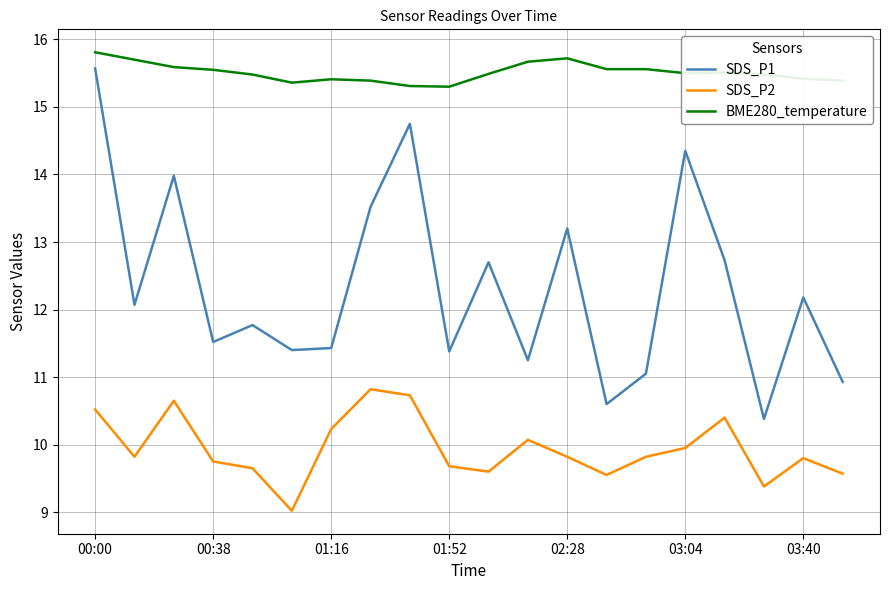

Rank the series by their average value, from lowest to highest.

SDS_P2, SDS_P1, BME280_temperature